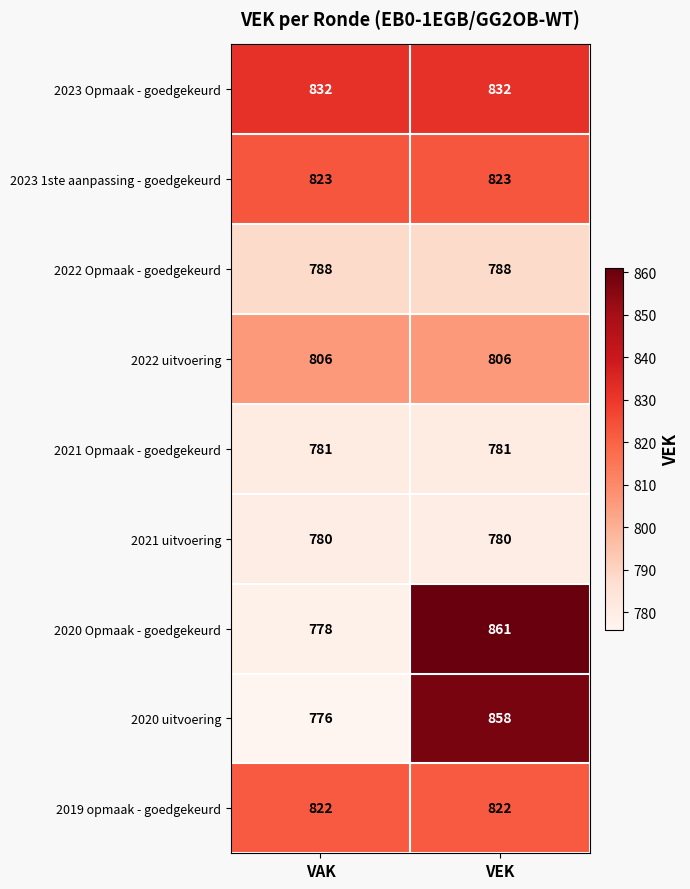

Which category has the lowest value across all series?

VAK